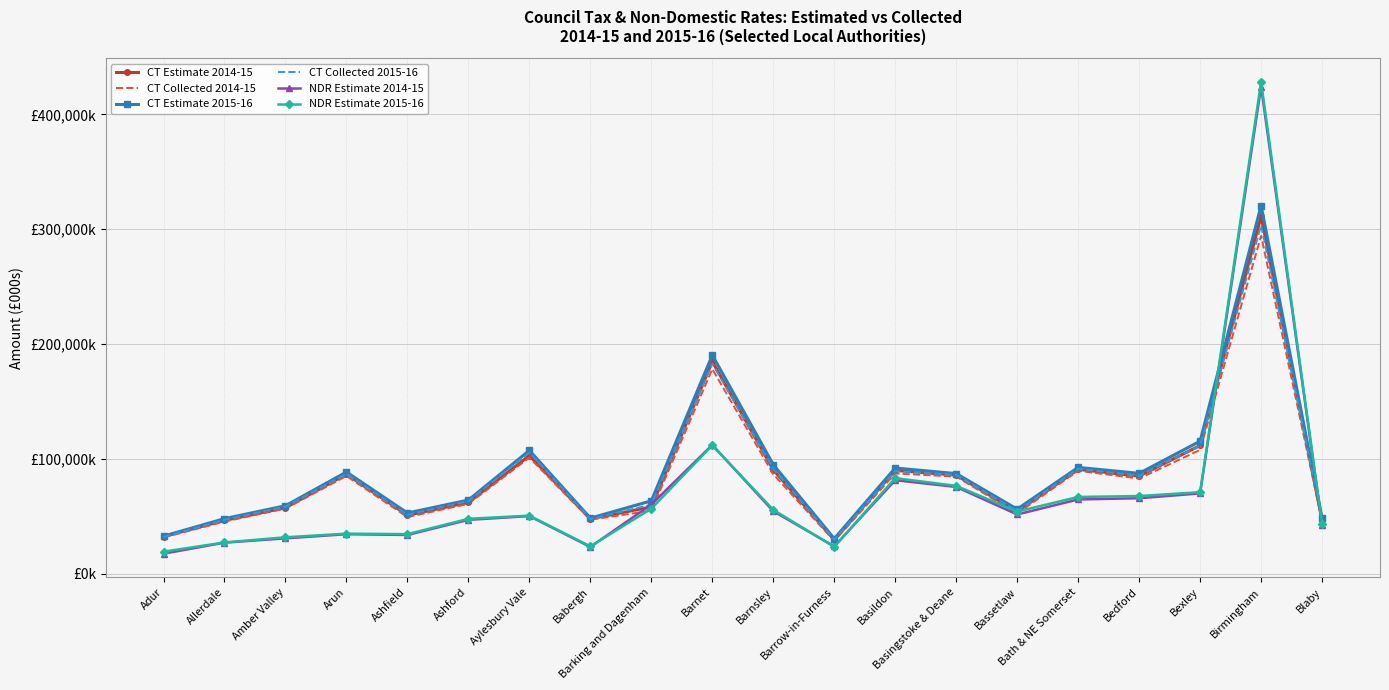

At which label is NDR Estimate 2015-16 closest to 223728?

Barnet